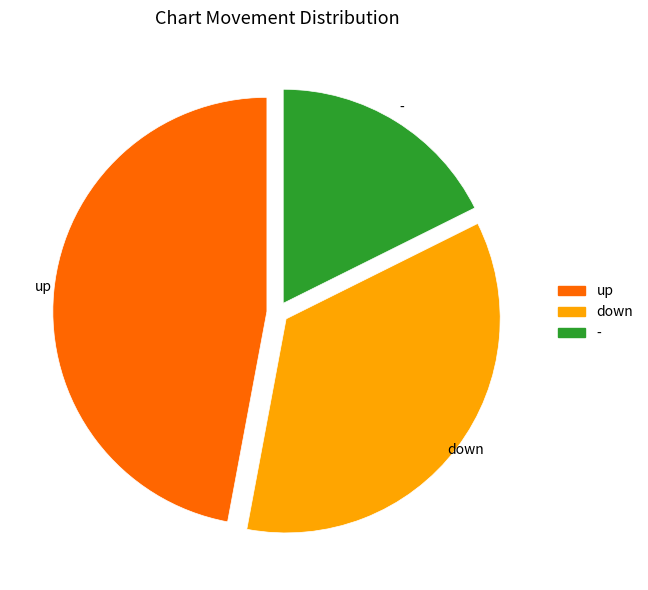

Which has a higher value, - or down?

down